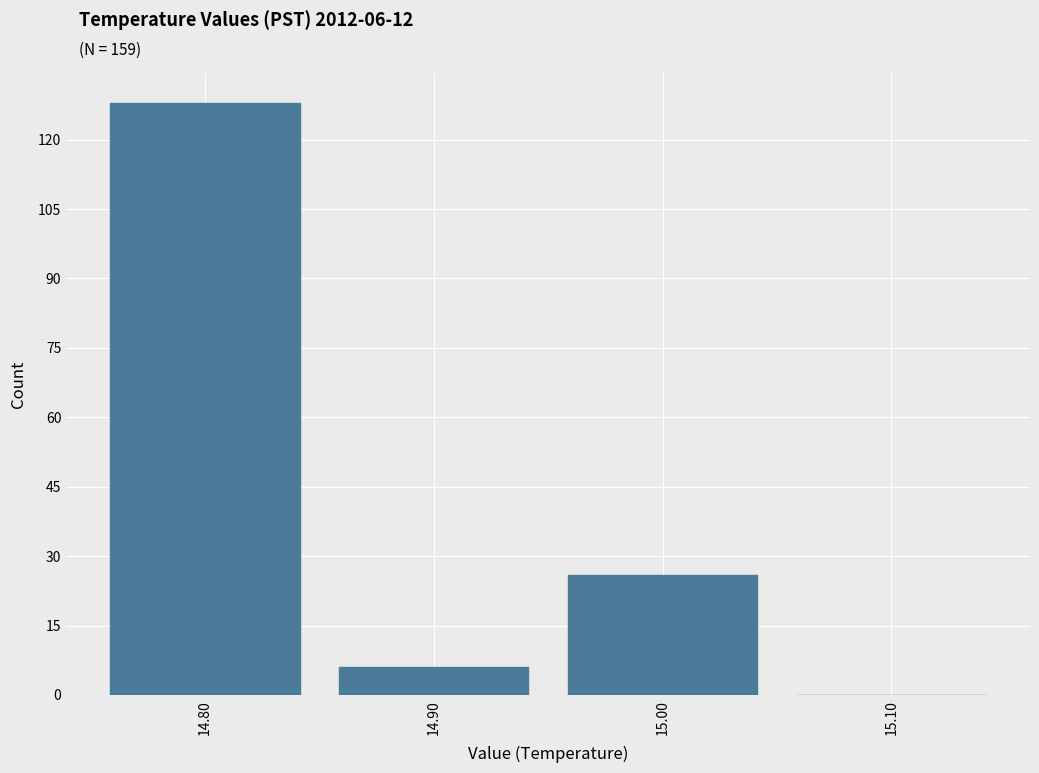

Which range on the x-axis has the tallest bar?

14.75 to 14.85